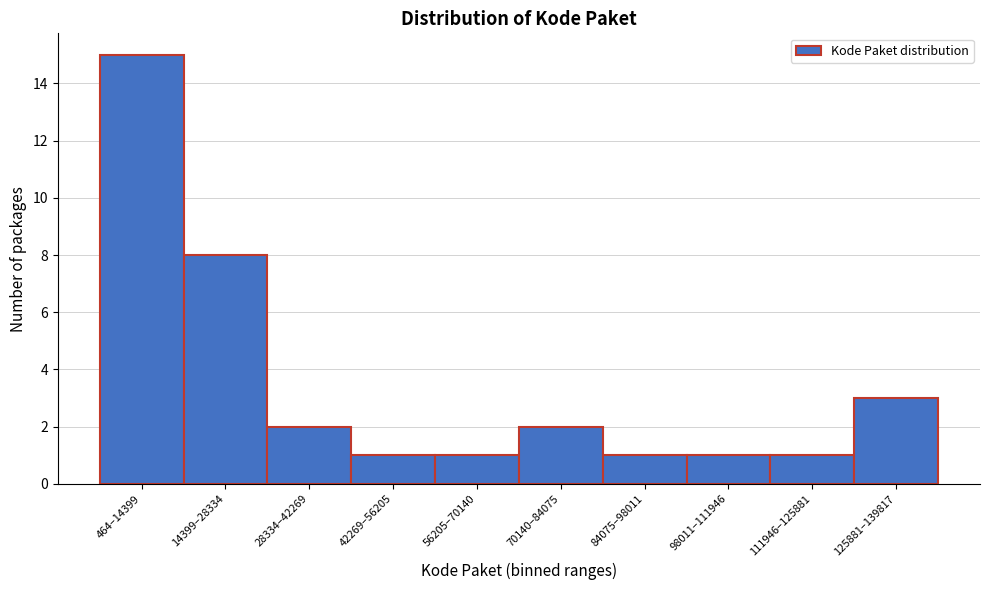

Reading left to right, list all the values displayed in this chart.

464–14399=15	14399–28334=8	28334–42269=2	42269–56205=1	56205–70140=1	70140–84075=2	84075–98011=1	98011–111946=1	111946–125881=1	125881–139817=3